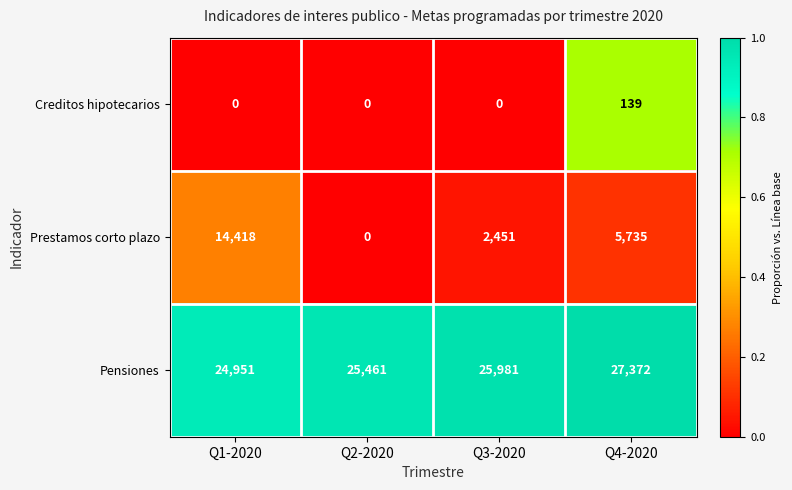

The Pensiones series shows 27372 at Q4-2020. True or false?

True